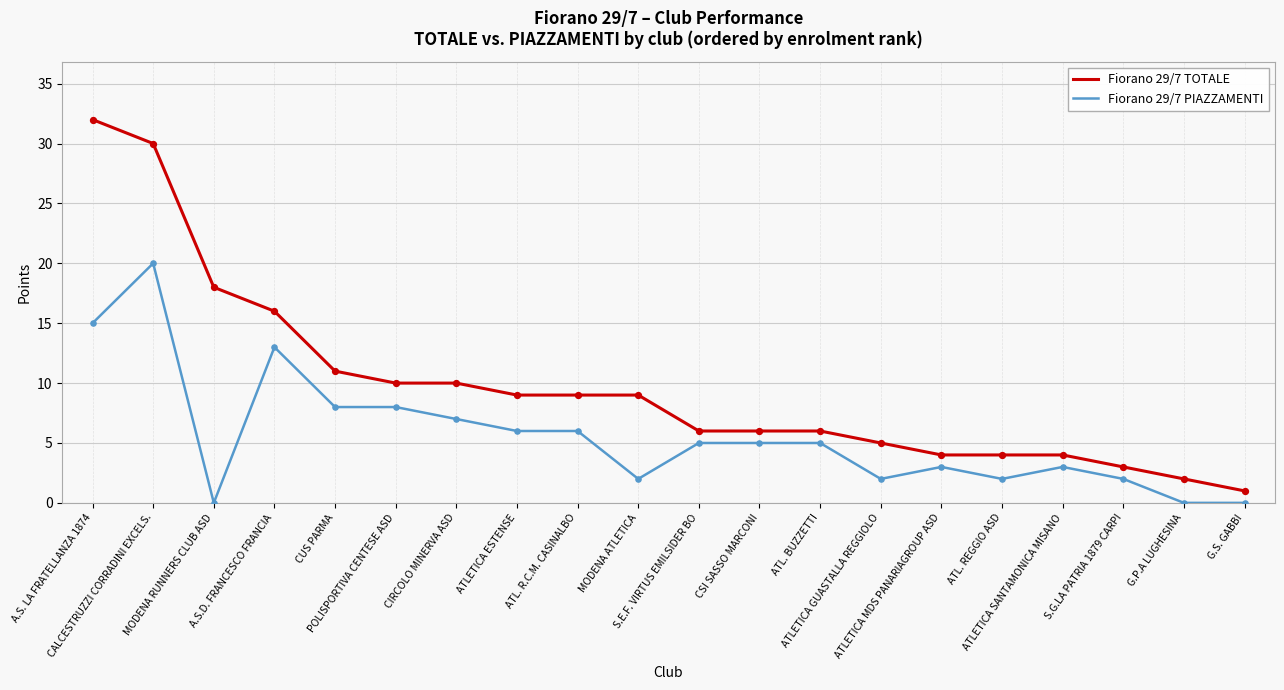

Is the value of Fiorano 29/7 TOTALE at ATL. REGGIO ASD greater than the value of Fiorano 29/7 PIAZZAMENTI at S.E.F. VIRTUS EMILSIDER BO?

No